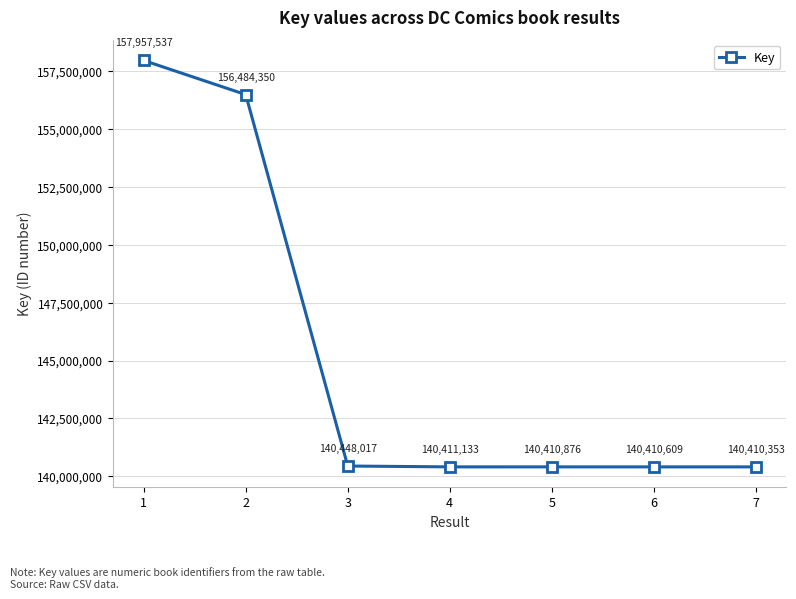

List the labels in order of value, smallest first.

7, 6, 5, 4, 3, 2, 1